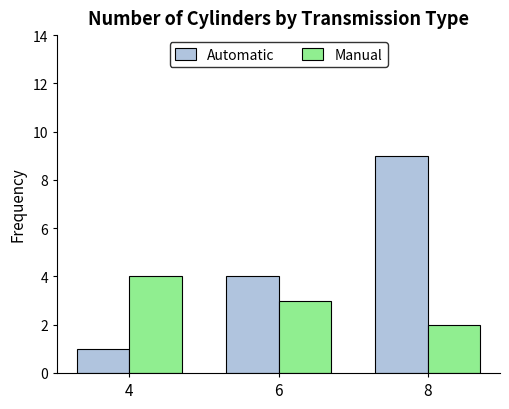

What is the difference between the Automatic values at 8 and 6?

5